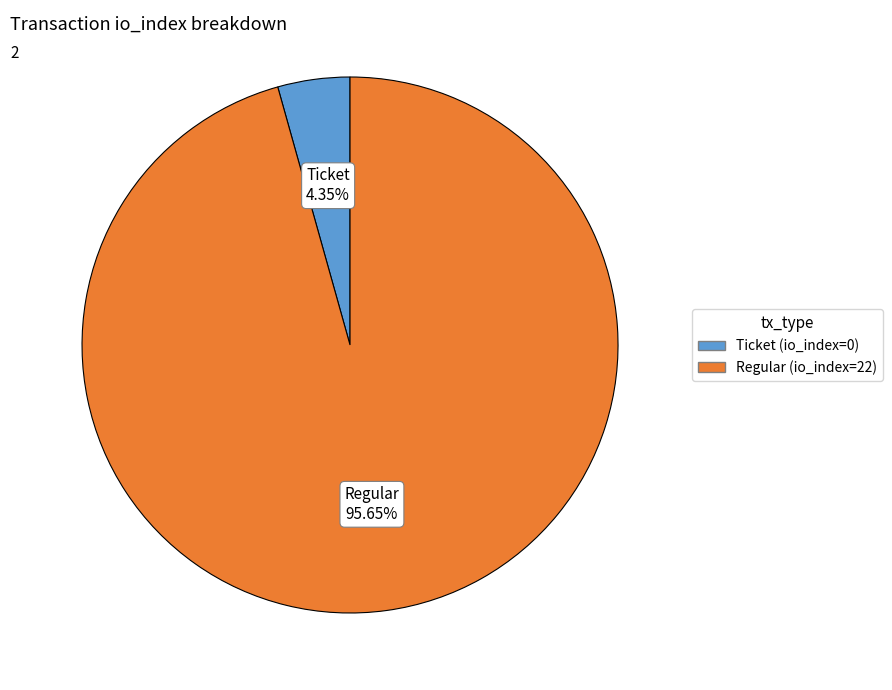

To the nearest percent, what percentage of the pie is Regular (io_index=22)?

96%